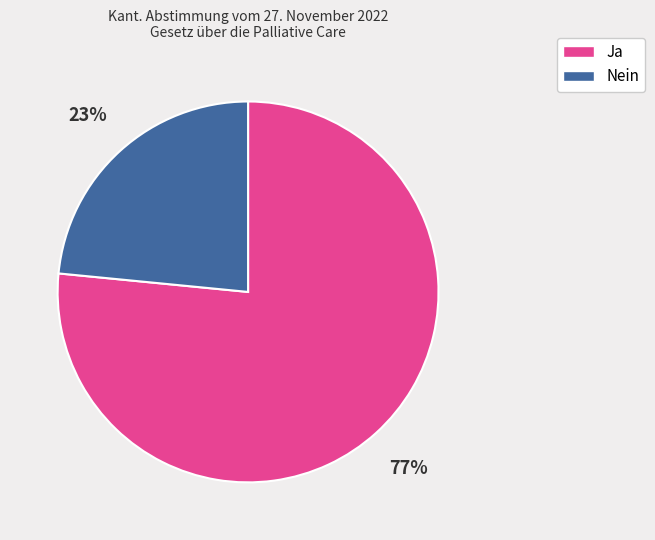

What is the smallest slice in the pie chart?

Nein